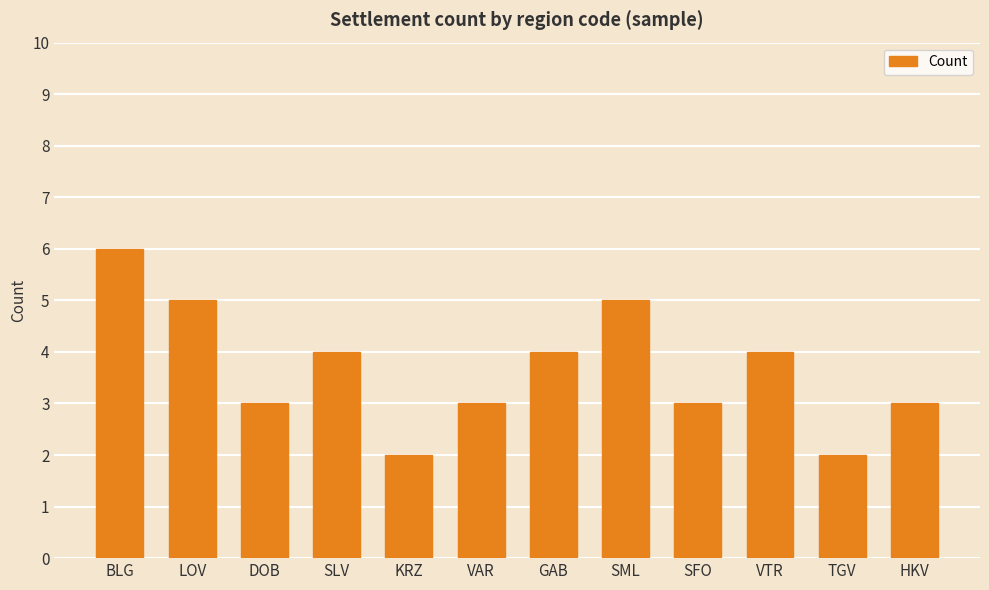

The value at VAR is 3. True or false?

True